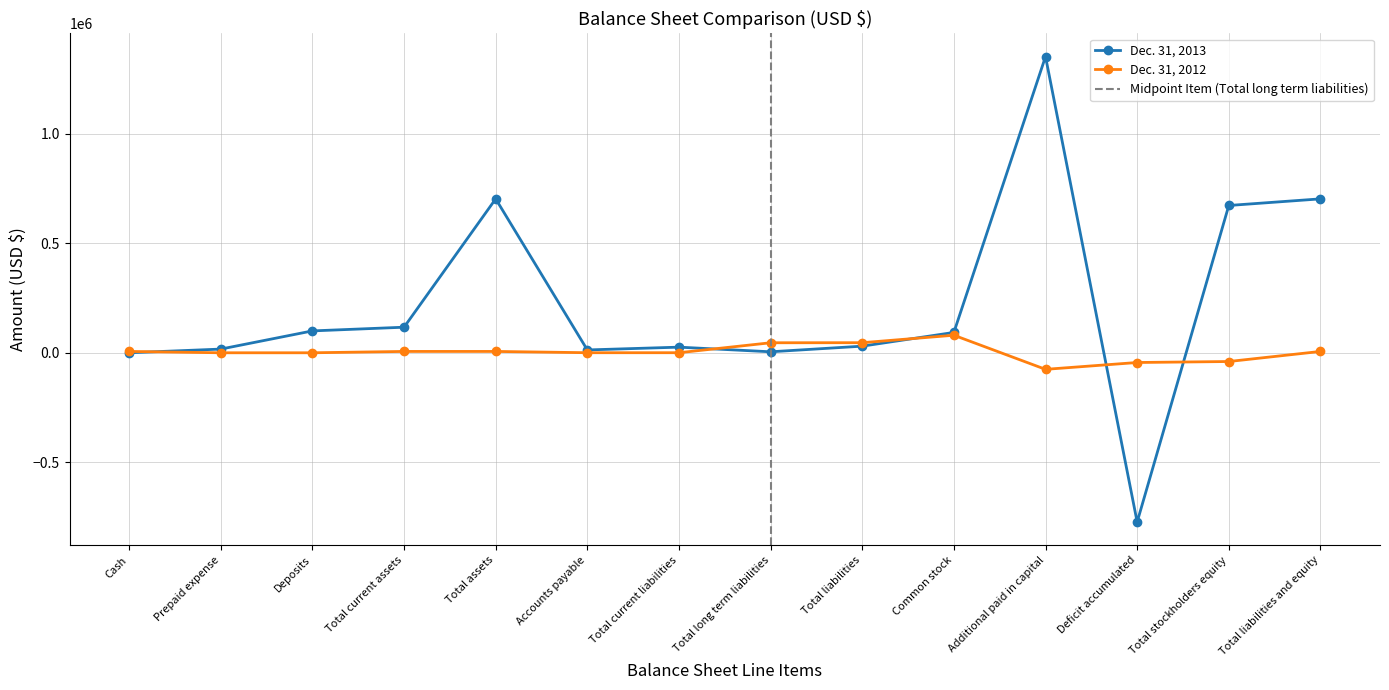

True or false: Dec. 31, 2013 has more than 0 points higher than both neighbors.

True